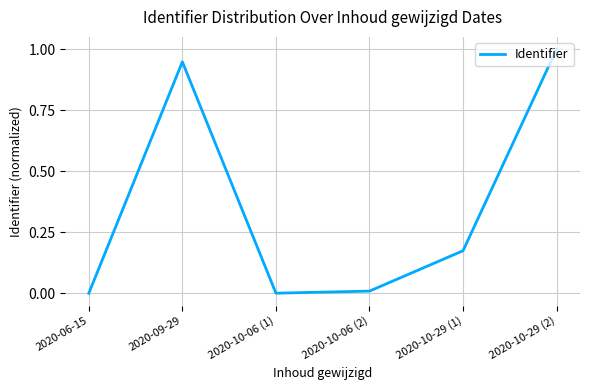

Does the chart display data point markers on the line(s)?

No